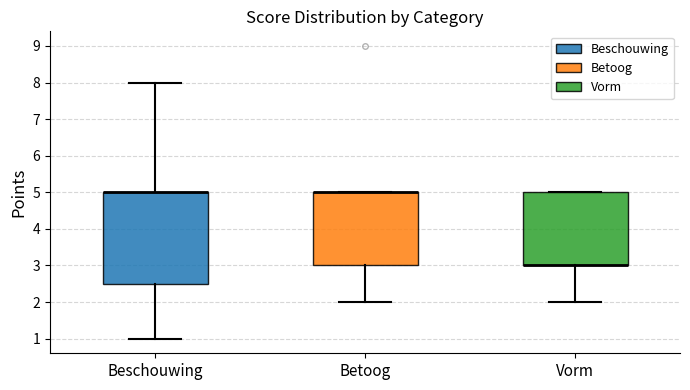

Reading left to right, transcribe this box plot: for each box, give where its median line is, the range the box spans, and where its two whiskers end, as read against the y-axis. The values are not printed on the chart, so give them approximately, as read against the axis.

Beschouwing: median 5.0 (drawn on the box's upper edge), box 2.5 to 5.0, whiskers 1.0 to 8.0
Betoog: median 5.0 (drawn on the box's upper edge), box 3.0 to 5.0, whiskers 2.0 to 5.0
Vorm: median 3.0 (drawn on the box's lower edge), box 3.0 to 5.0, whiskers 2.0 to 5.0